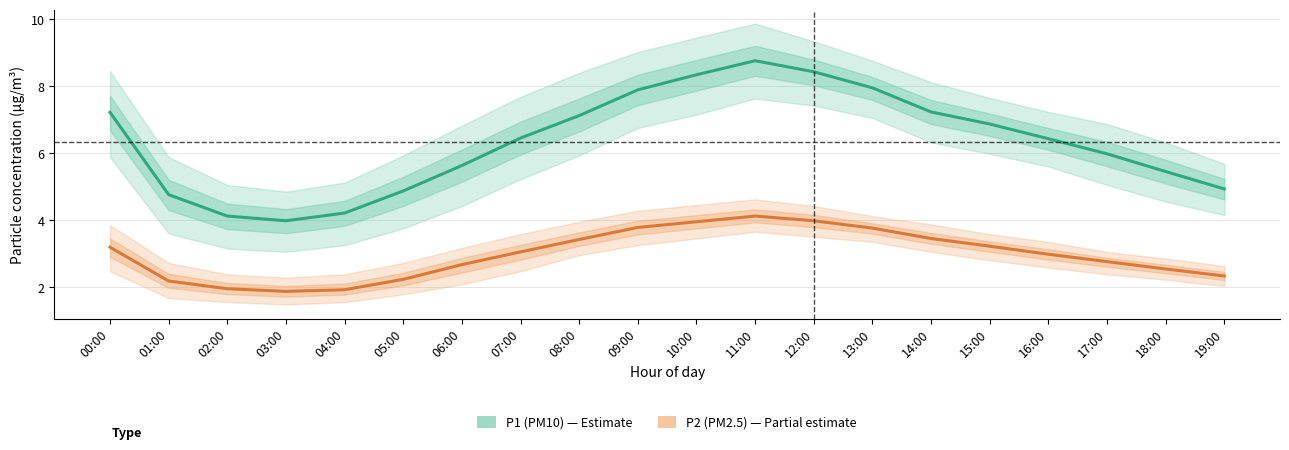

Rank the series by their maximum value, from highest to lowest.

P1 (PM10), P2 (PM2.5)